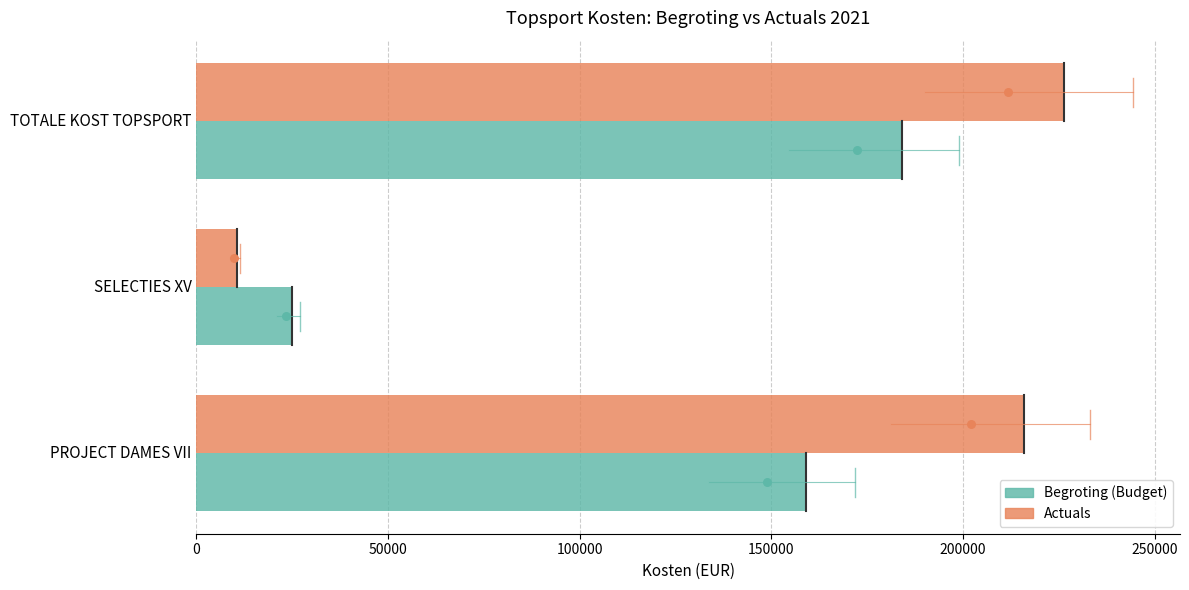

What is the total value across all series at SELECTIES XV?

35500.3